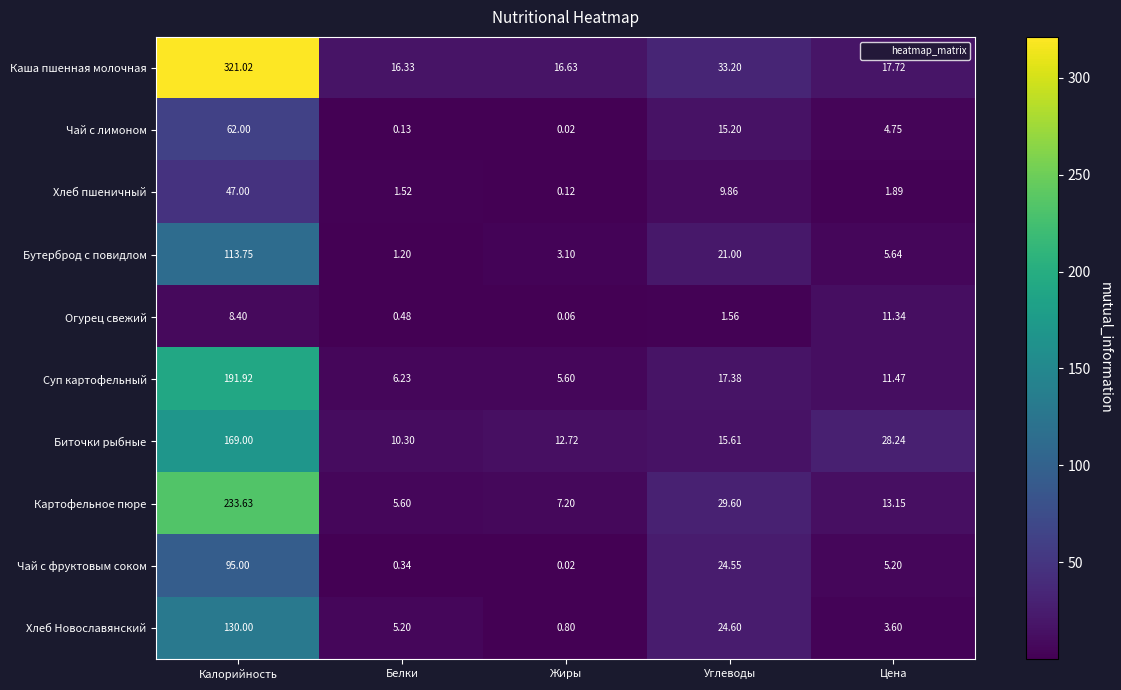

Which series has the largest total across all categories?

Каша пшенная молочная